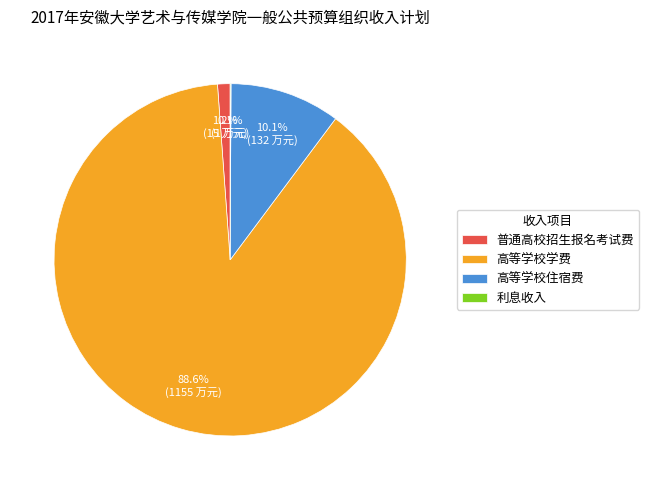

The 高等学校学费 slice represents 89% of the pie. True or false?

True